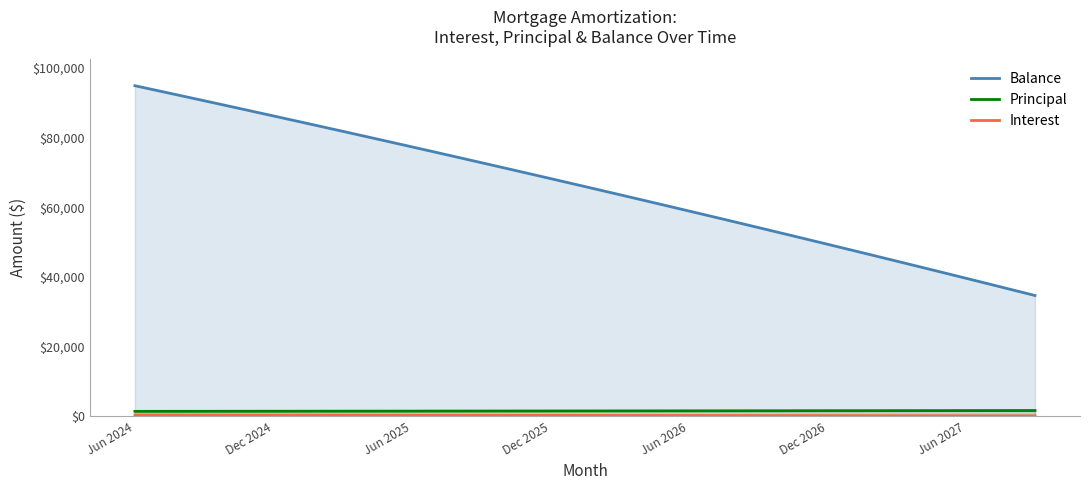

What is the difference between the maximum and second lowest values in the Principal series?

231.0